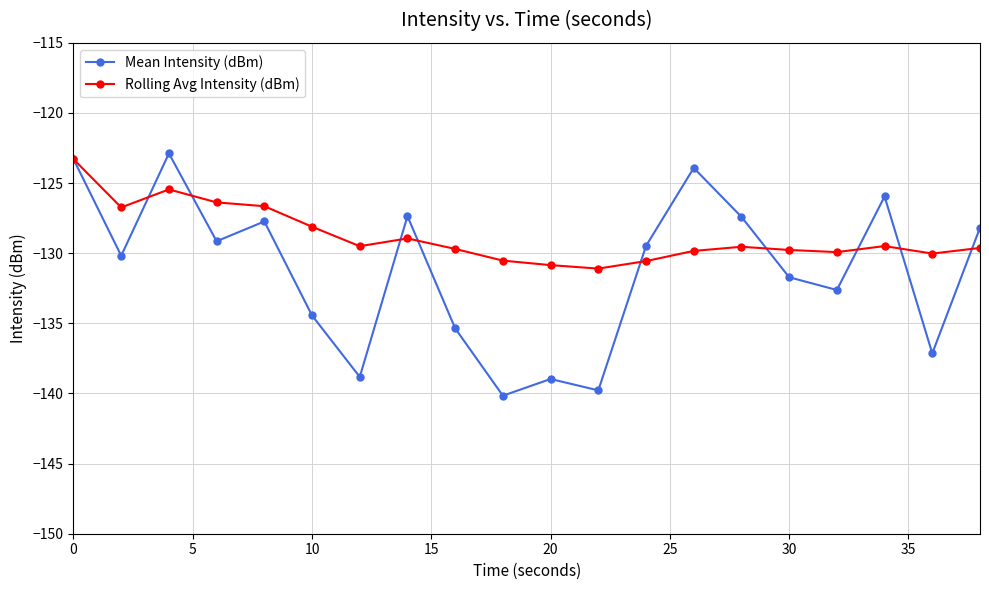

What is the value of the Mean Intensity (dBm) point at the 6th from the left?

-134.4